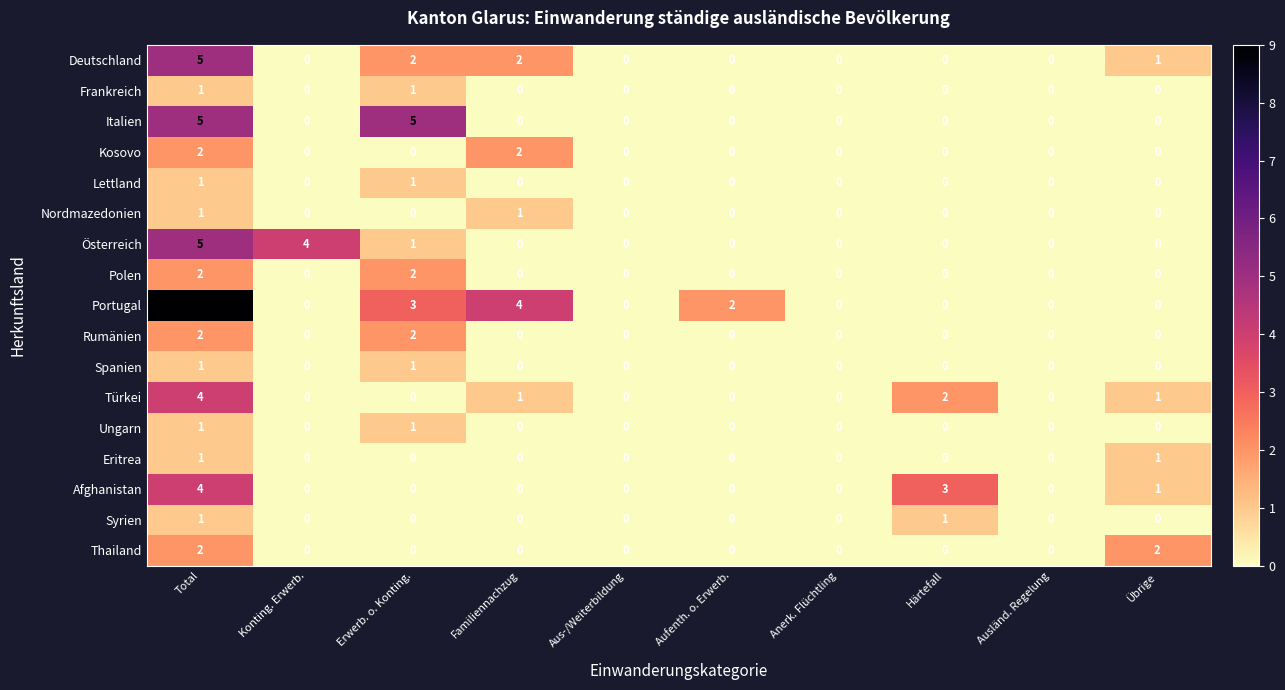

What value does the Österreich series have at Konting. Erwerb.?

4